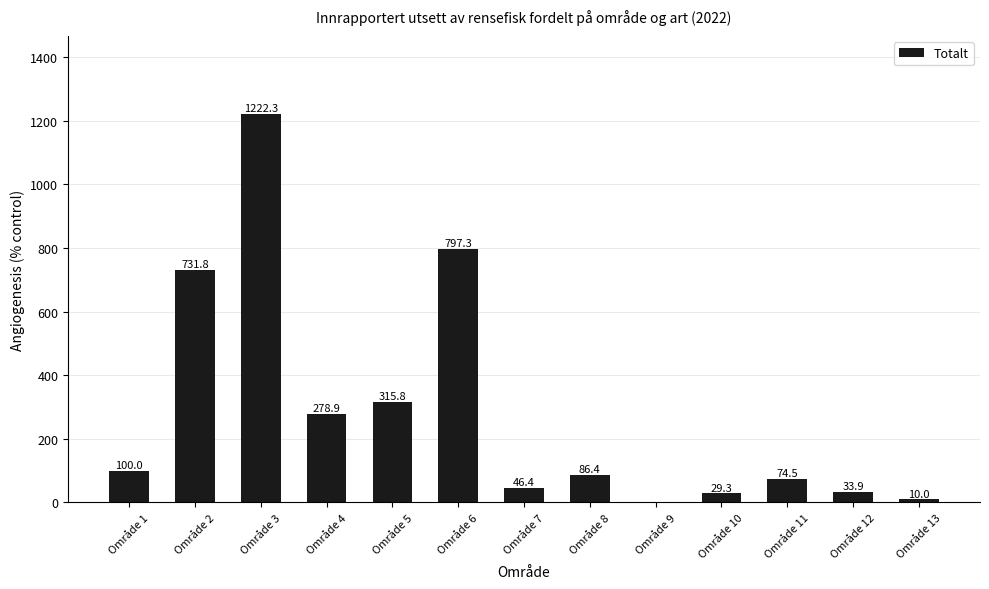

Read the value at Område 6.

797.3